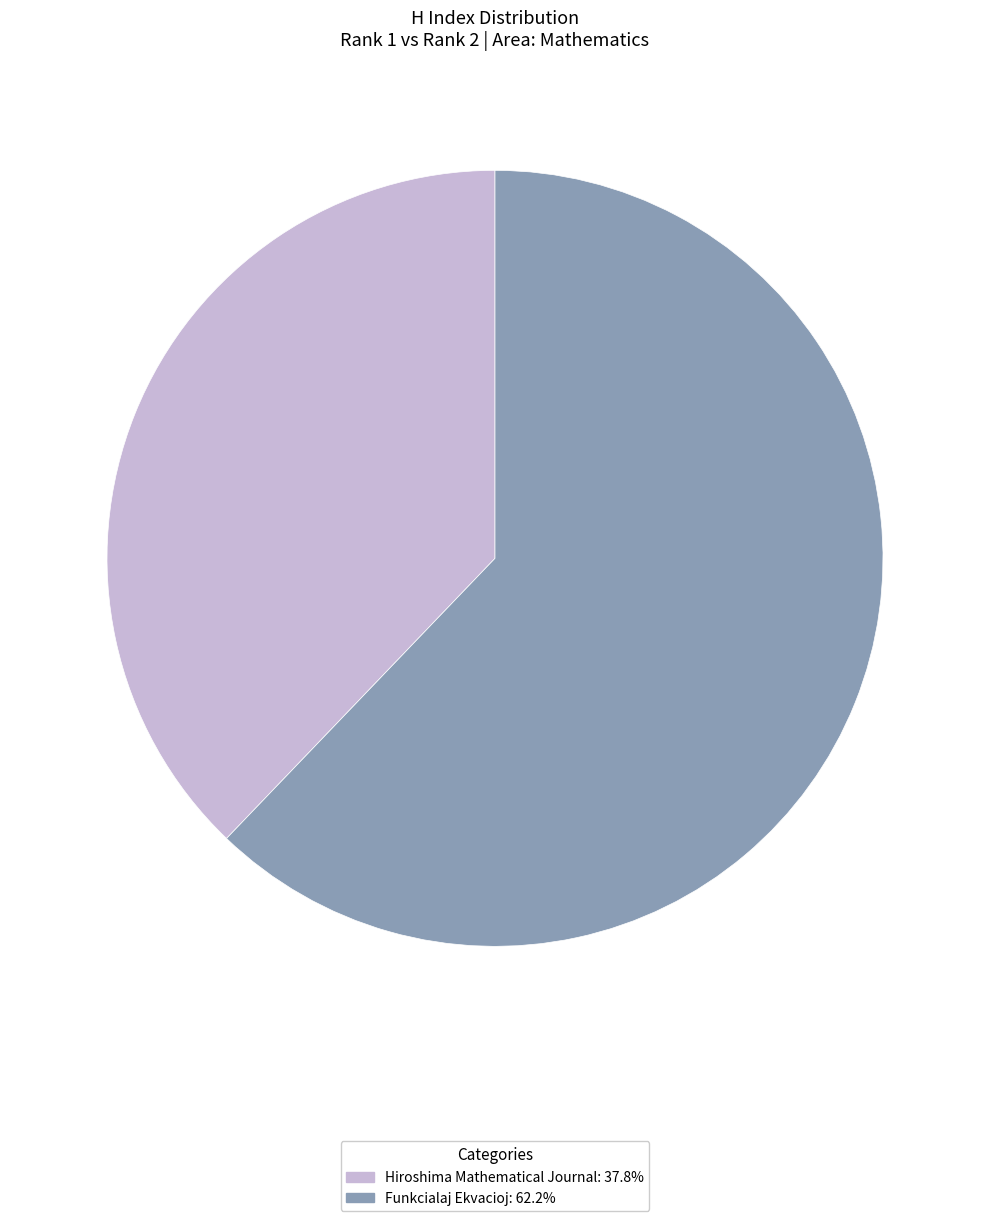

Which has a higher value, Hiroshima Mathematical Journal or Funkcialaj Ekvacioj?

Funkcialaj Ekvacioj